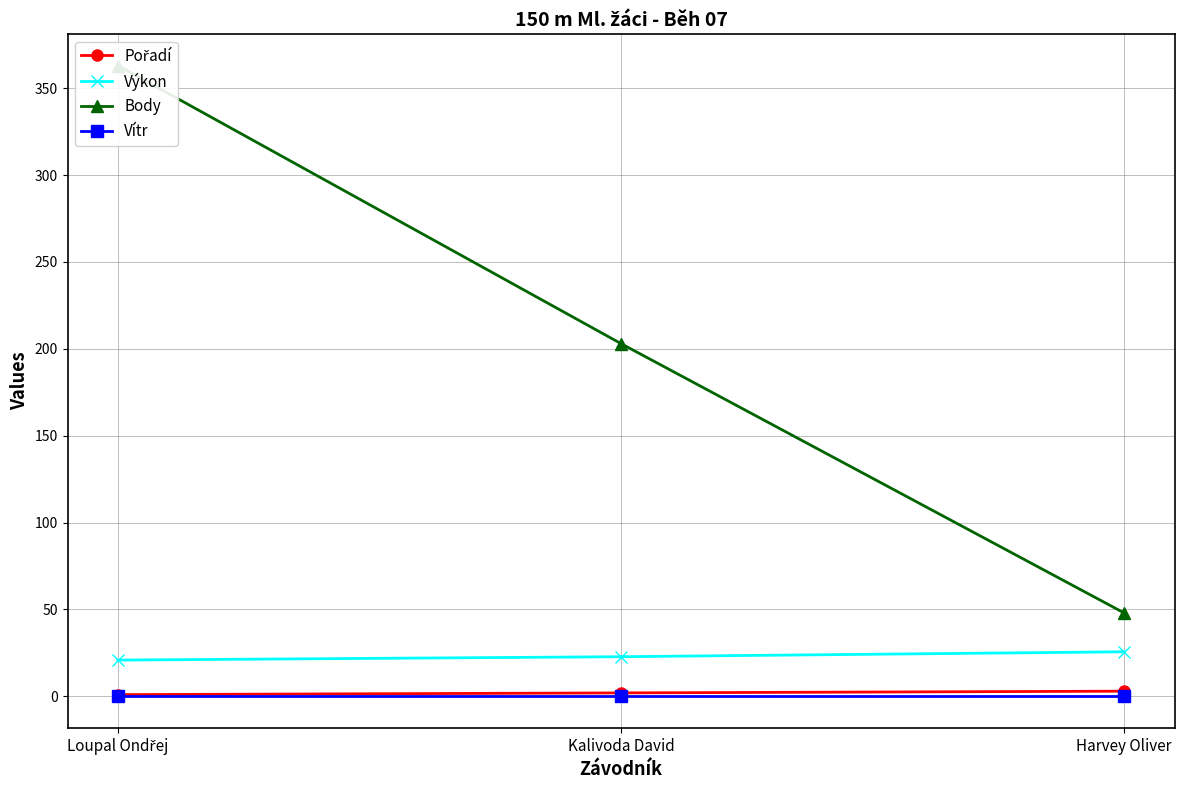

Reading left to right, extract all data points from this chart.

Pořadí: Loupal Ondřej=1.0	Kalivoda David=2.0	Harvey Oliver=3.0
Výkon: Loupal Ondřej=20.9	Kalivoda David=22.8	Harvey Oliver=25.7
Body: Loupal Ondřej=363.0	Kalivoda David=203.0	Harvey Oliver=48.0
Vítr: Loupal Ondřej=0.0	Kalivoda David=0.0	Harvey Oliver=0.0